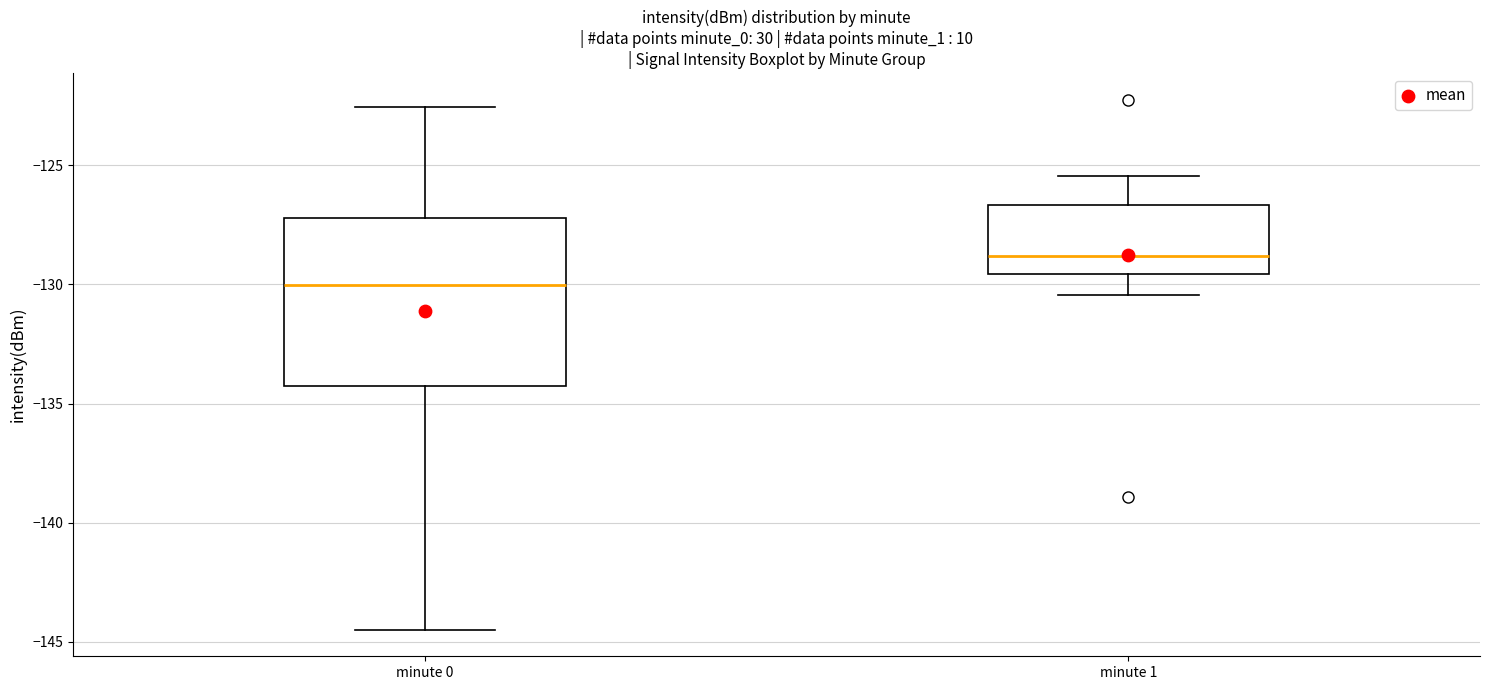

Reading left to right, read every box against the y-axis: the position of its median line, the range the box covers, and the ends of its whiskers. The values are not printed on the chart, so give them approximately, as read against the axis.

minute 0: median -130.0, box -134.5 to -127.0, whiskers -144.5 to -122.5
minute 1: median -129.0, box -129.5 to -126.5, whiskers -130.5 to -125.5